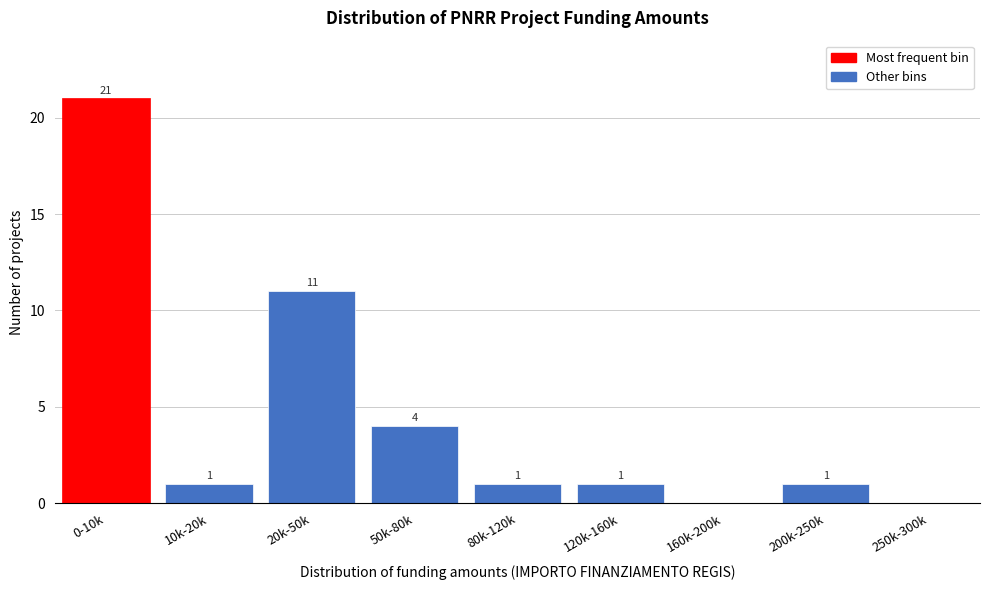

Reading left to right, what are all the values shown in this chart?

0-10k=21	10k-20k=1	20k-50k=11	50k-80k=4	80k-120k=1	120k-160k=1	160k-200k=0	200k-250k=1	250k-300k=0